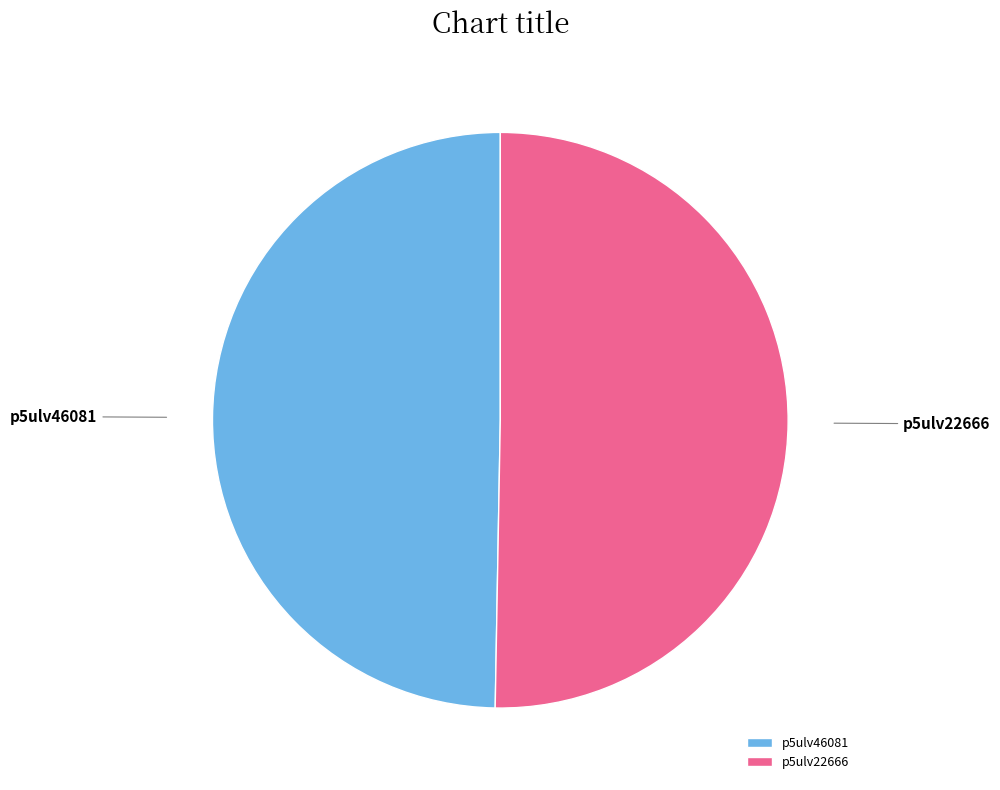

Which category has the smallest portion of the pie?

p5ulv46081